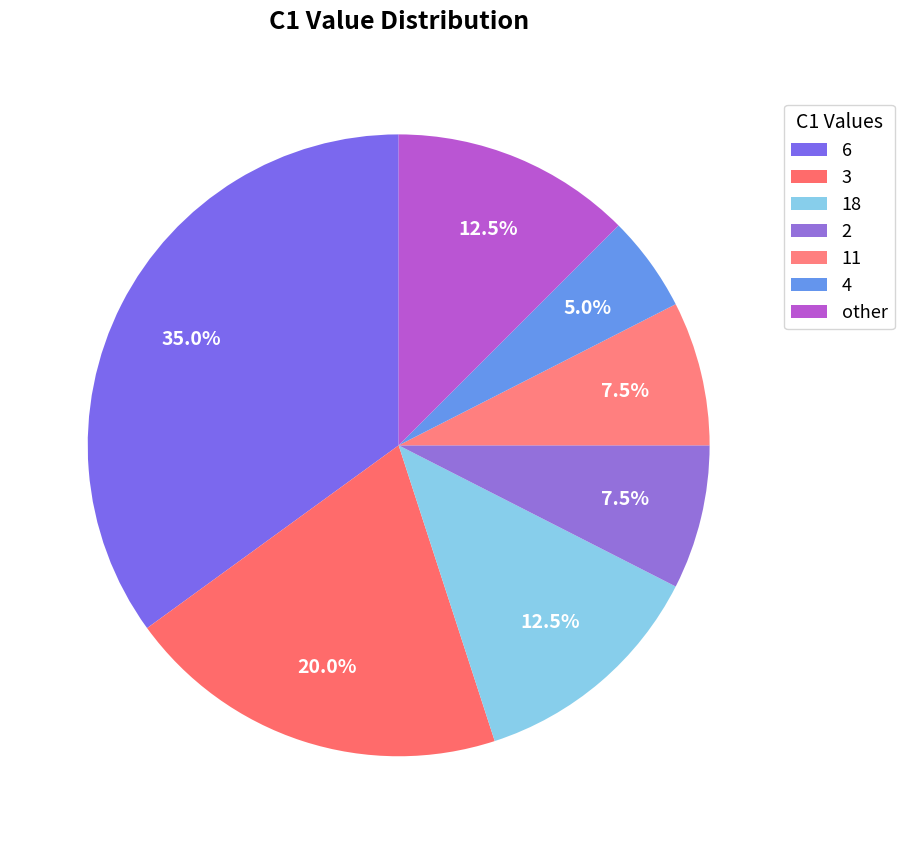

Which category has the biggest portion of the pie?

6